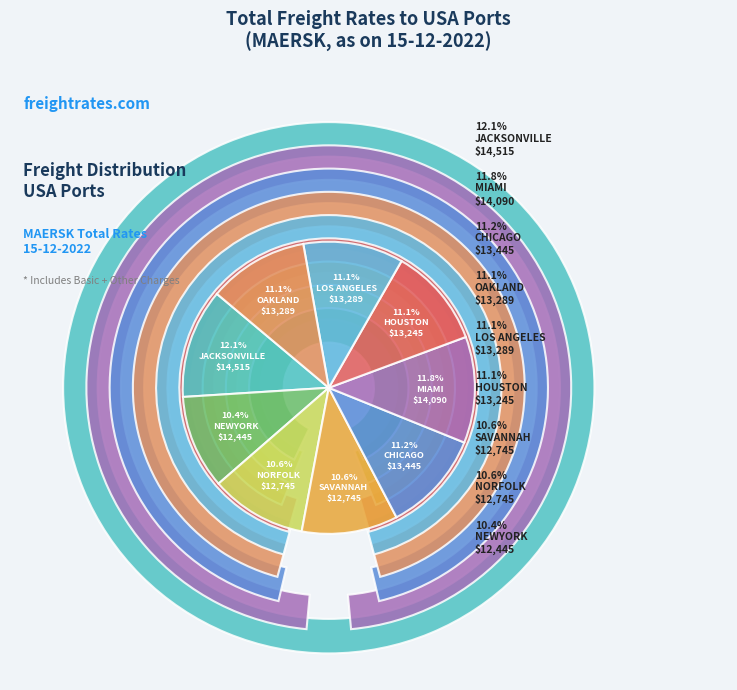

To the nearest percent, what portion does SAVANNAH represent?

11%